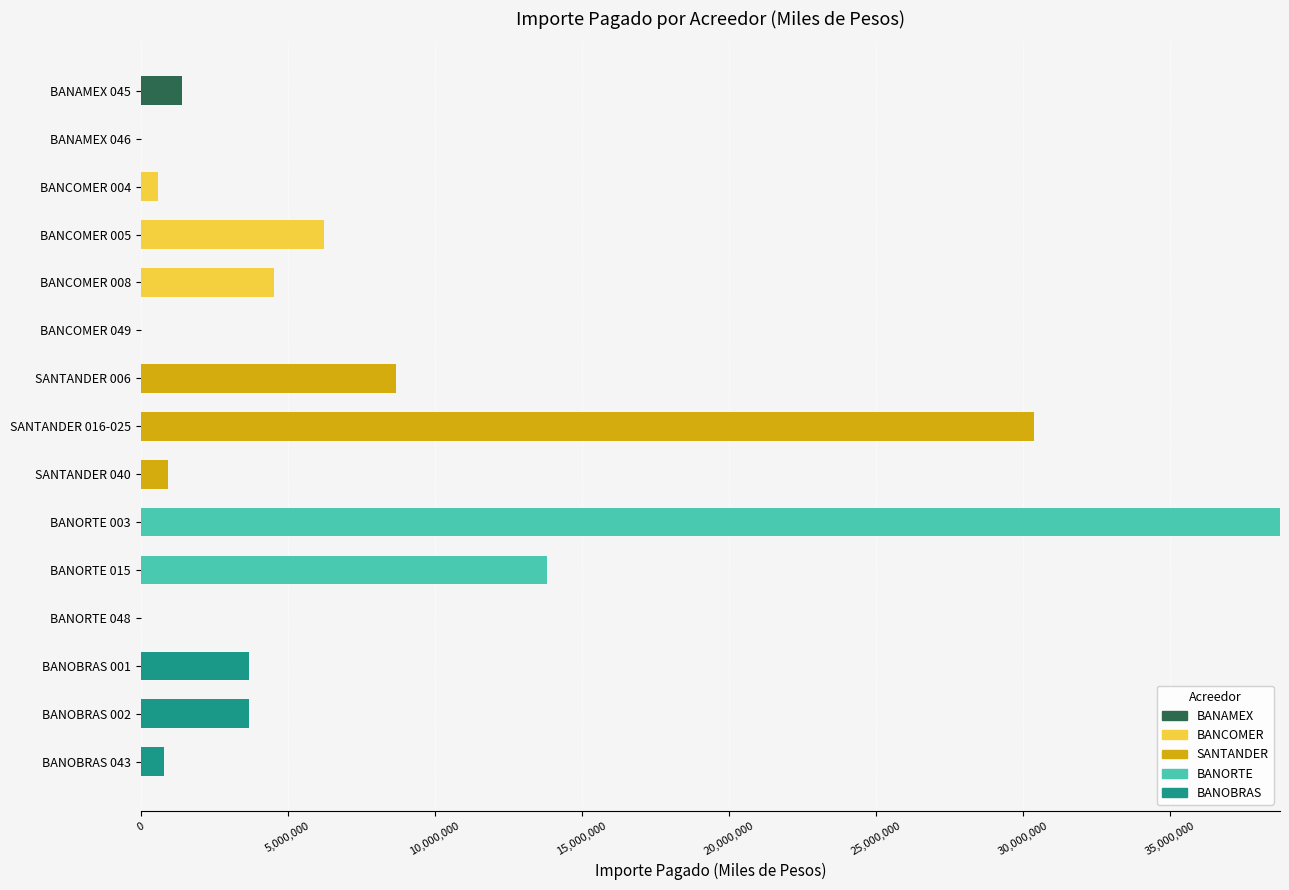

Which category has the highest value in the BANAMEX series?

BANAMEX 045